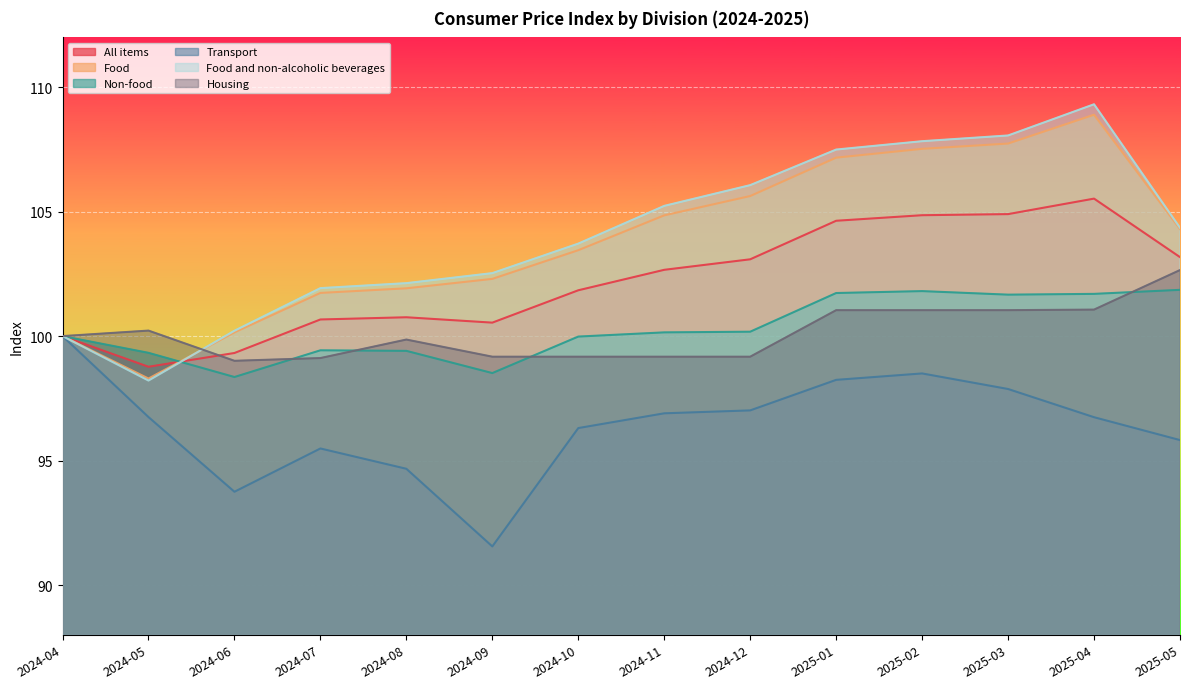

The value of Food and non-alcoholic beverages at 2024-11 is 160.3. True or false?

False